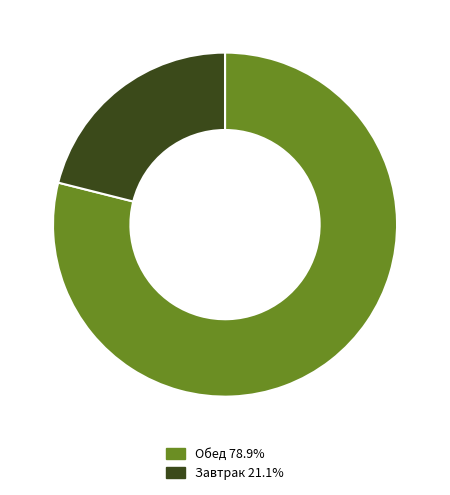

Does any single category account for the majority?

Yes